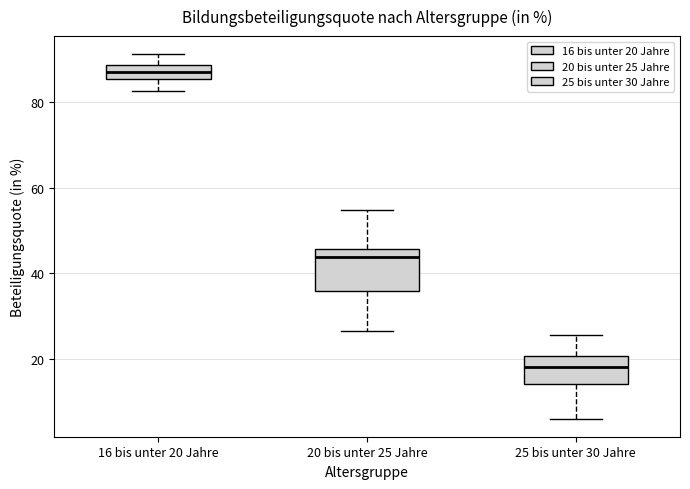

Where does the median line of the box for 20 bis unter 25 Jahre sit on the y-axis? The values are not printed on the chart, so give them approximately, as read against the axis.

44